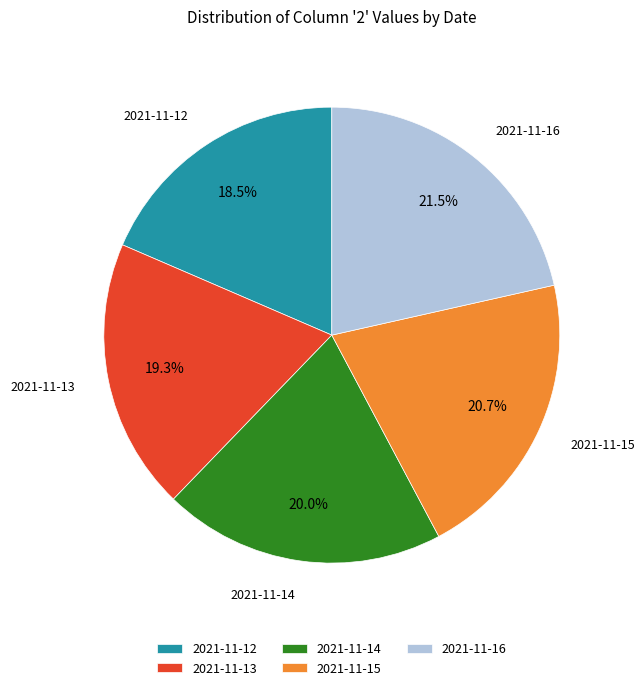

How many slices are in this pie chart?

5